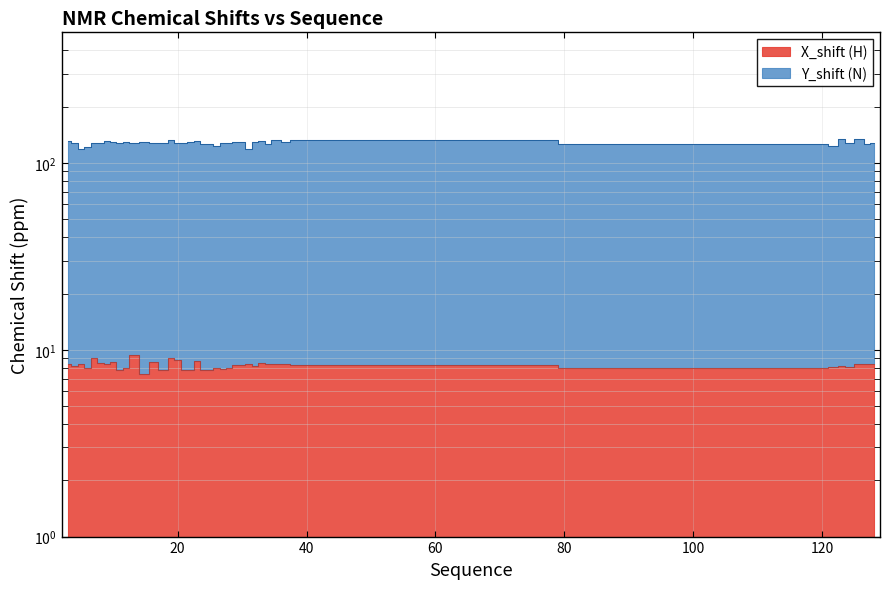

True or false: Y_shift (N) and X_shift (H) cross at least once.

False